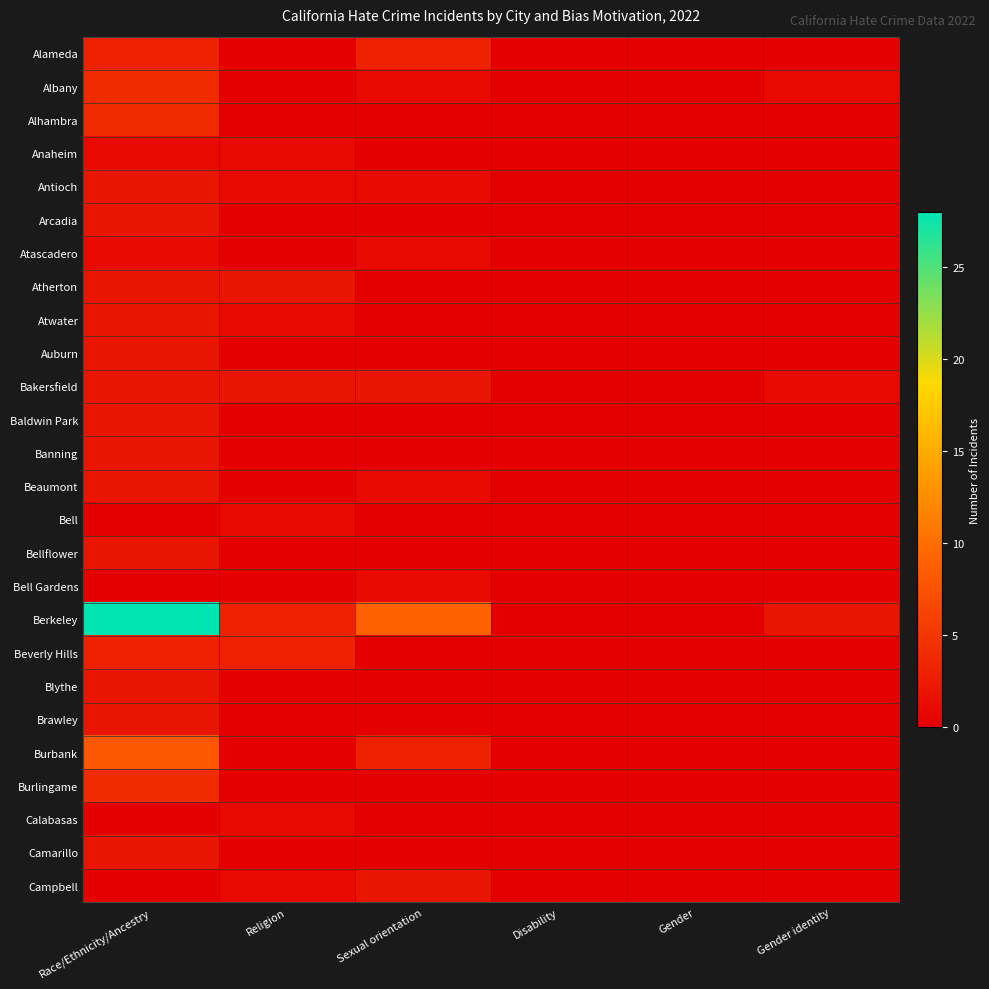

Reading left to right, what are all the values shown in this chart?

Alameda: Race/Ethnicity/Ancestry=3	Religion=0	Sexual orientation=3	Disability=0	Gender=0	Gender identity=0
Albany: Race/Ethnicity/Ancestry=4	Religion=0	Sexual orientation=1	Disability=0	Gender=0	Gender identity=1
Alhambra: Race/Ethnicity/Ancestry=4	Religion=0	Sexual orientation=0	Disability=0	Gender=0	Gender identity=0
Anaheim: Race/Ethnicity/Ancestry=1	Religion=1	Sexual orientation=0	Disability=0	Gender=0	Gender identity=0
Antioch: Race/Ethnicity/Ancestry=2	Religion=1	Sexual orientation=1	Disability=0	Gender=0	Gender identity=0
Arcadia: Race/Ethnicity/Ancestry=2	Religion=0	Sexual orientation=0	Disability=0	Gender=0	Gender identity=0
Atascadero: Race/Ethnicity/Ancestry=1	Religion=0	Sexual orientation=1	Disability=0	Gender=0	Gender identity=0
Atherton: Race/Ethnicity/Ancestry=2	Religion=2	Sexual orientation=0	Disability=0	Gender=0	Gender identity=0
Atwater: Race/Ethnicity/Ancestry=2	Religion=1	Sexual orientation=0	Disability=0	Gender=0	Gender identity=0
Auburn: Race/Ethnicity/Ancestry=2	Religion=0	Sexual orientation=0	Disability=0	Gender=0	Gender identity=0
Bakersfield: Race/Ethnicity/Ancestry=2	Religion=2	Sexual orientation=2	Disability=0	Gender=0	Gender identity=1
Baldwin Park: Race/Ethnicity/Ancestry=2	Religion=0	Sexual orientation=0	Disability=0	Gender=0	Gender identity=0
Banning: Race/Ethnicity/Ancestry=2	Religion=0	Sexual orientation=0	Disability=0	Gender=0	Gender identity=0
Beaumont: Race/Ethnicity/Ancestry=2	Religion=0	Sexual orientation=1	Disability=0	Gender=0	Gender identity=0
Bell: Race/Ethnicity/Ancestry=0	Religion=1	Sexual orientation=0	Disability=0	Gender=0	Gender identity=0
Bellflower: Race/Ethnicity/Ancestry=2	Religion=0	Sexual orientation=0	Disability=0	Gender=0	Gender identity=0
Bell Gardens: Race/Ethnicity/Ancestry=0	Religion=0	Sexual orientation=1	Disability=0	Gender=0	Gender identity=0
Berkeley: Race/Ethnicity/Ancestry=28	Religion=3	Sexual orientation=9	Disability=0	Gender=0	Gender identity=2
Beverly Hills: Race/Ethnicity/Ancestry=3	Religion=3	Sexual orientation=0	Disability=0	Gender=0	Gender identity=0
Blythe: Race/Ethnicity/Ancestry=2	Religion=0	Sexual orientation=0	Disability=0	Gender=0	Gender identity=0
Brawley: Race/Ethnicity/Ancestry=2	Religion=0	Sexual orientation=0	Disability=0	Gender=0	Gender identity=0
Burbank: Race/Ethnicity/Ancestry=8	Religion=0	Sexual orientation=3	Disability=0	Gender=0	Gender identity=0
Burlingame: Race/Ethnicity/Ancestry=4	Religion=0	Sexual orientation=0	Disability=0	Gender=0	Gender identity=0
Calabasas: Race/Ethnicity/Ancestry=0	Religion=1	Sexual orientation=0	Disability=0	Gender=0	Gender identity=0
Camarillo: Race/Ethnicity/Ancestry=2	Religion=0	Sexual orientation=0	Disability=0	Gender=0	Gender identity=0
Campbell: Race/Ethnicity/Ancestry=0	Religion=1	Sexual orientation=2	Disability=0	Gender=0	Gender identity=0